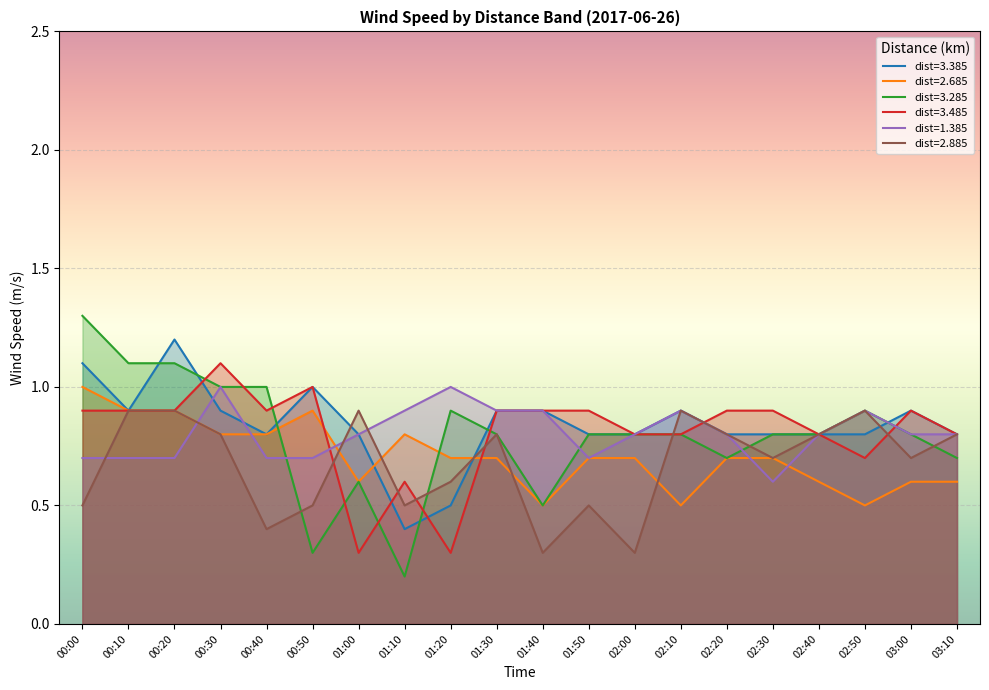

What is the label of the 19th point from the left?

03:00